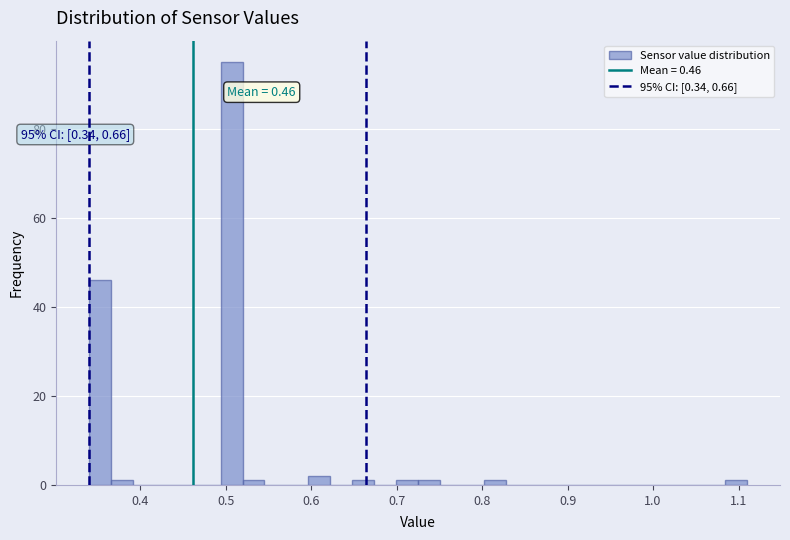

Read against the x-axis, roughly where is the centre of the tallest bar?

0.51